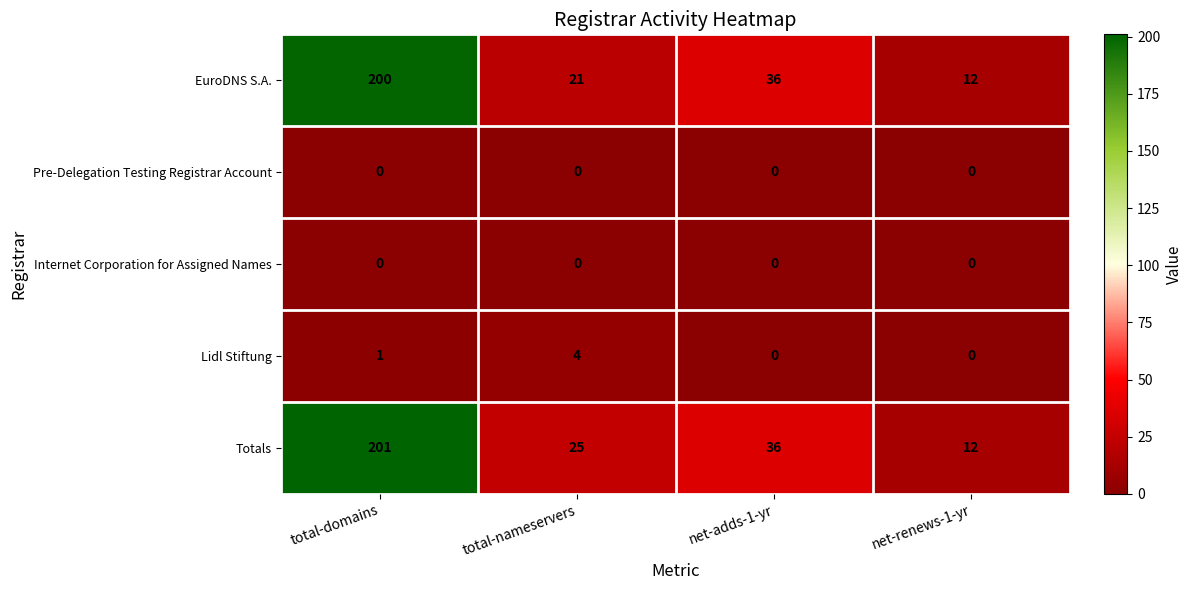

List the labels in order of Totals value, largest first.

total-domains, net-adds-1-yr, total-nameservers, net-renews-1-yr